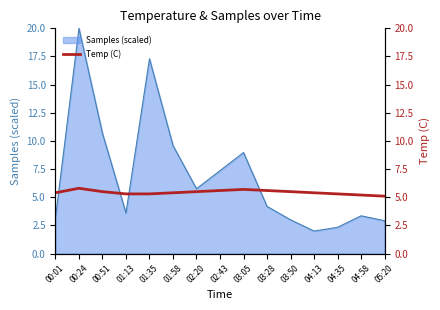

True or false: the data shows 5.7 at 03:05.

True